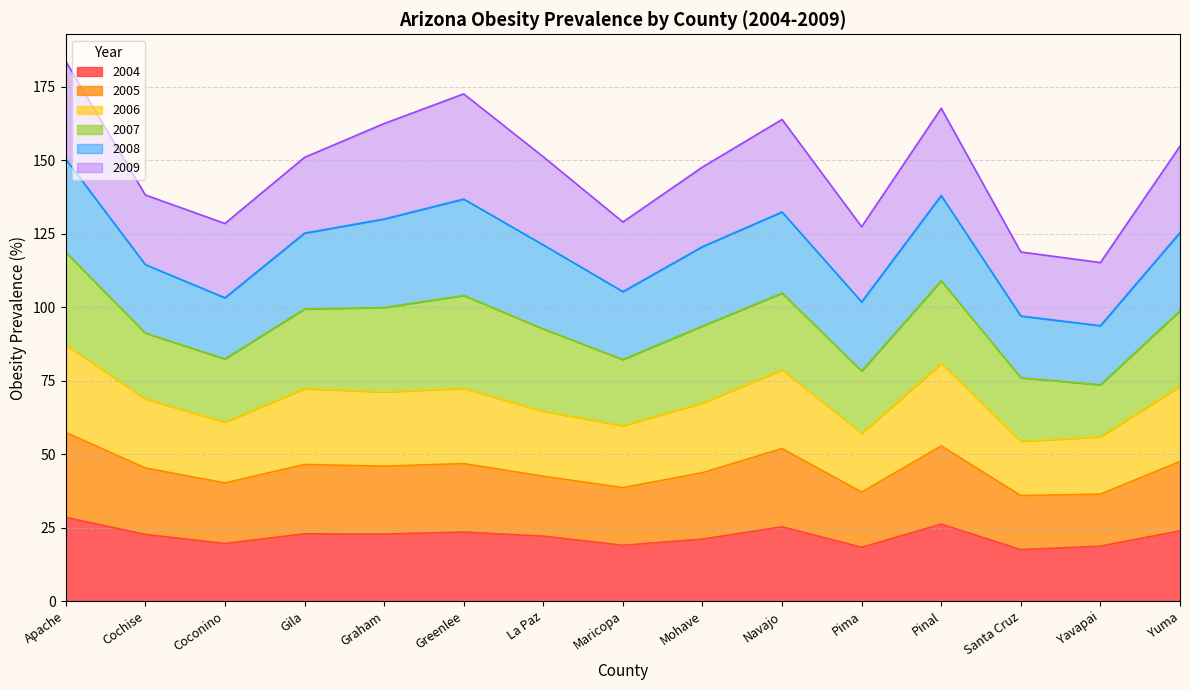

At which label does 2005 reach its peak?

Apache